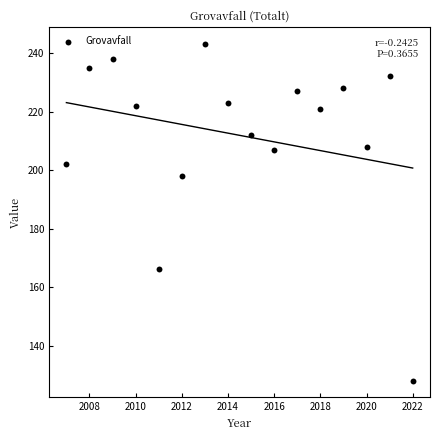

What Y value in the scatter plot is closest to 185?

198